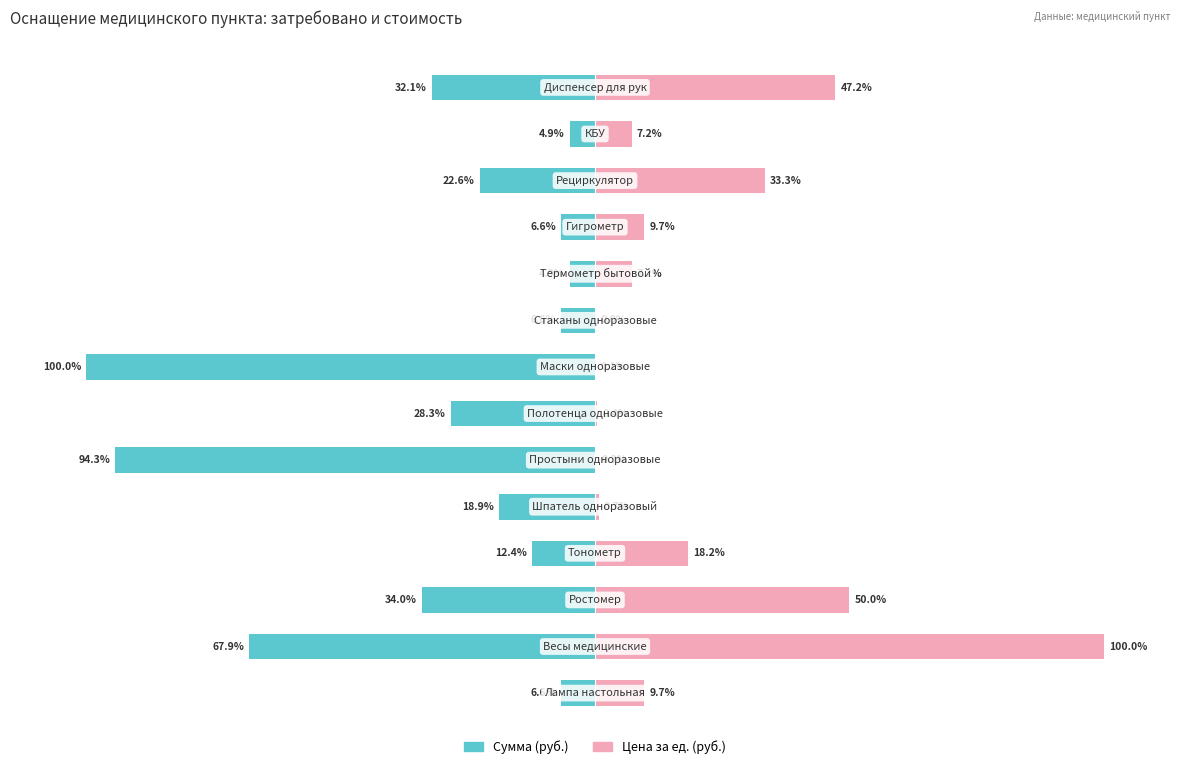

What is the highest value of the Цена (ед.) series?

100.0